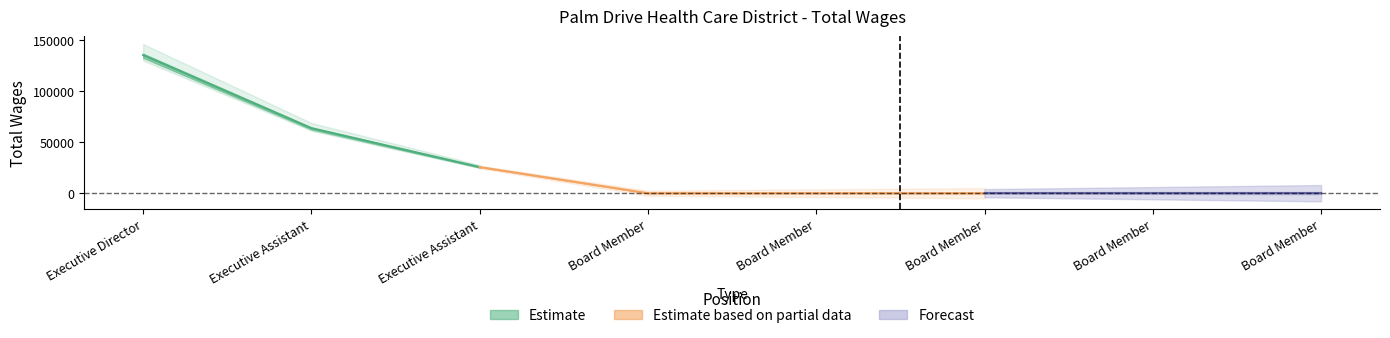

Reading right to left, what are all the values shown in this chart?

0	0	0	0	0	25587	63642	135200